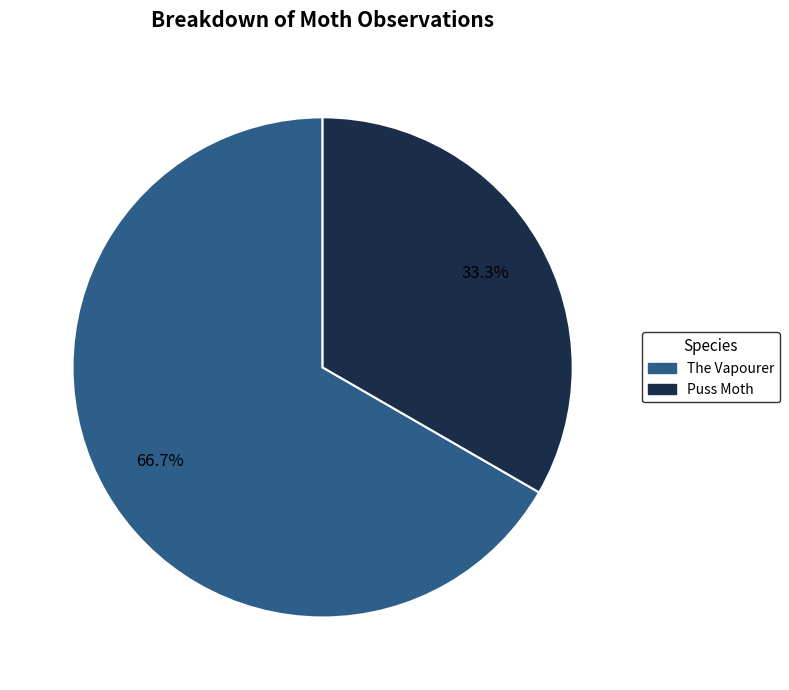

What percentage is NOT represented by The Vapourer?

33.3%